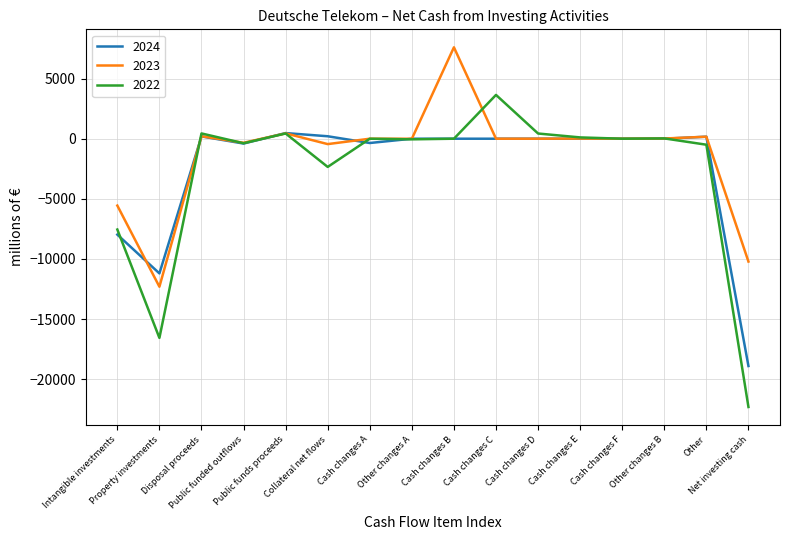

Which series has the largest range (max minus min)?

2022